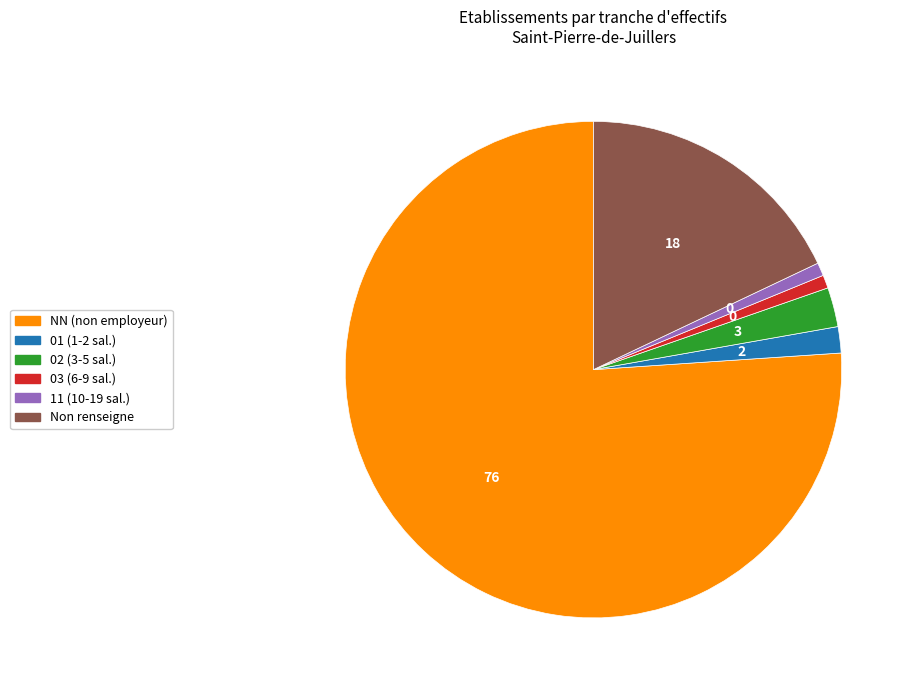

Is there any slice that represents more than half of the pie?

Yes